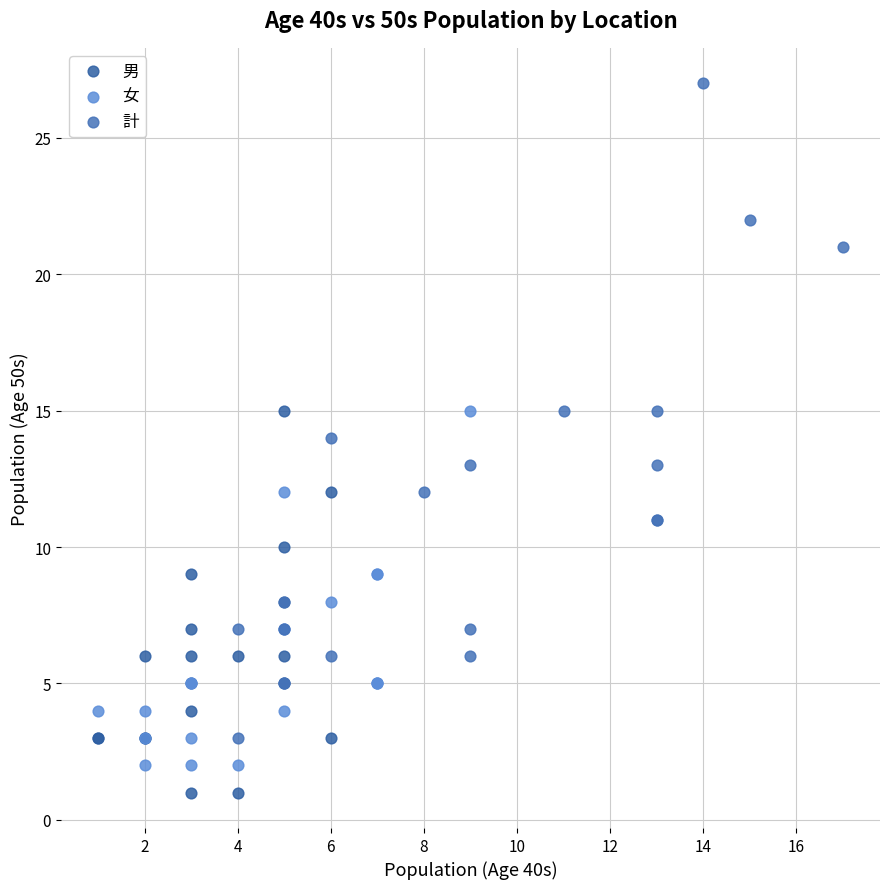

Which series reaches the minimum Y coordinate?

男